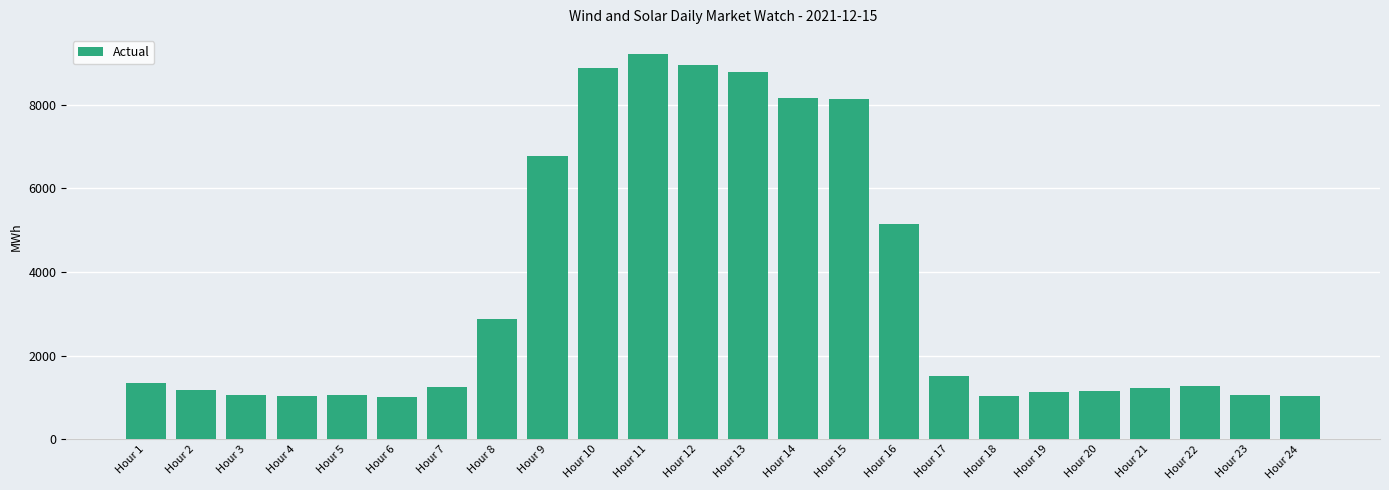

The value at Hour 19 is 1126.2. True or false?

True